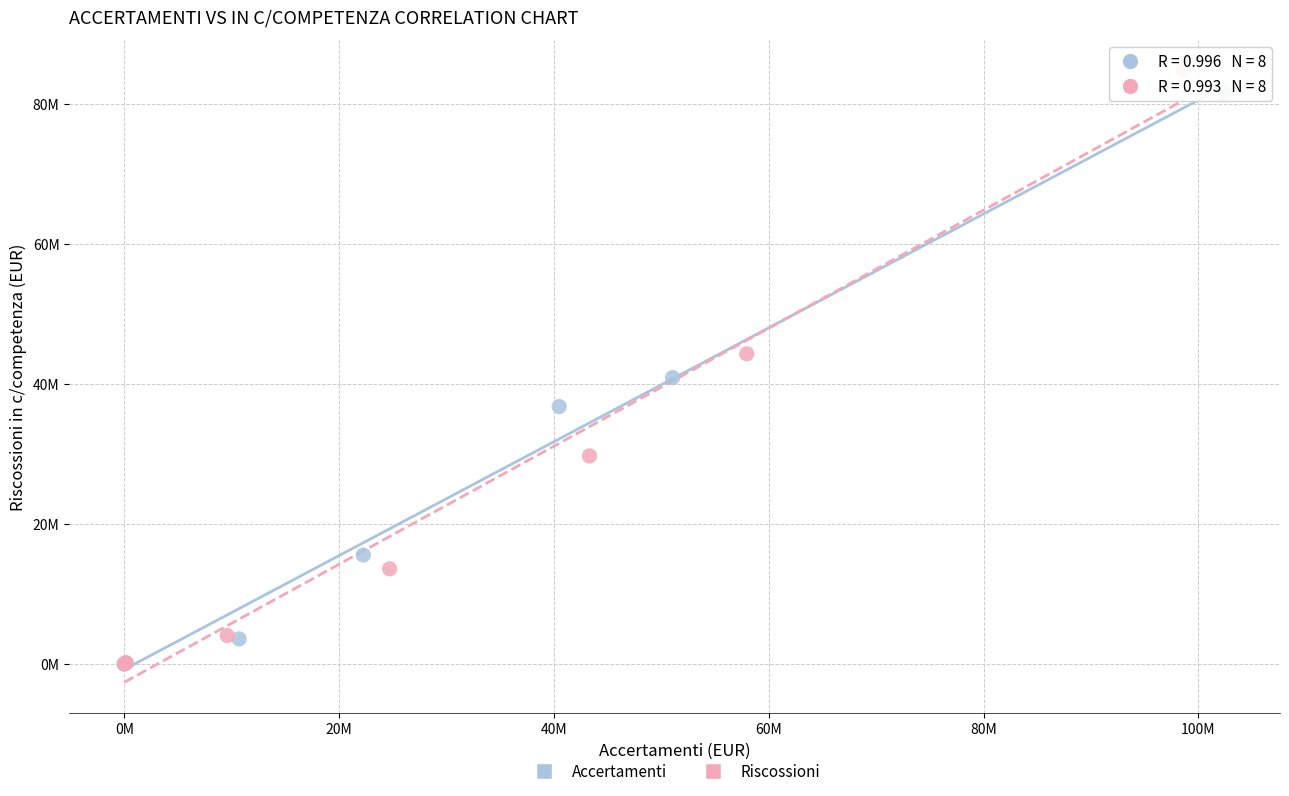

What are all the series names shown in the legend?

Accertamenti, Riscossioni